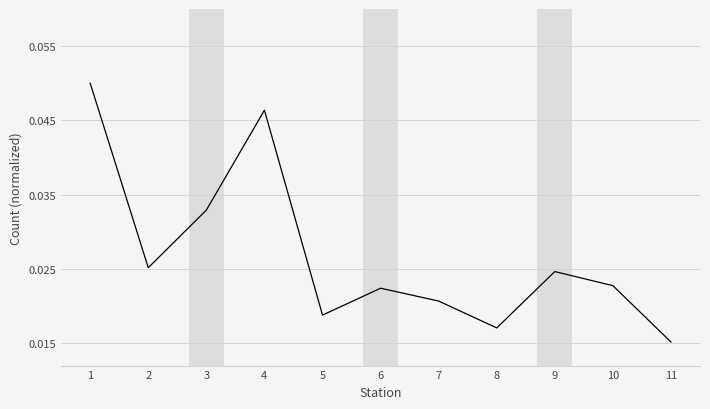

Where is the data nearest to the value 0?

11